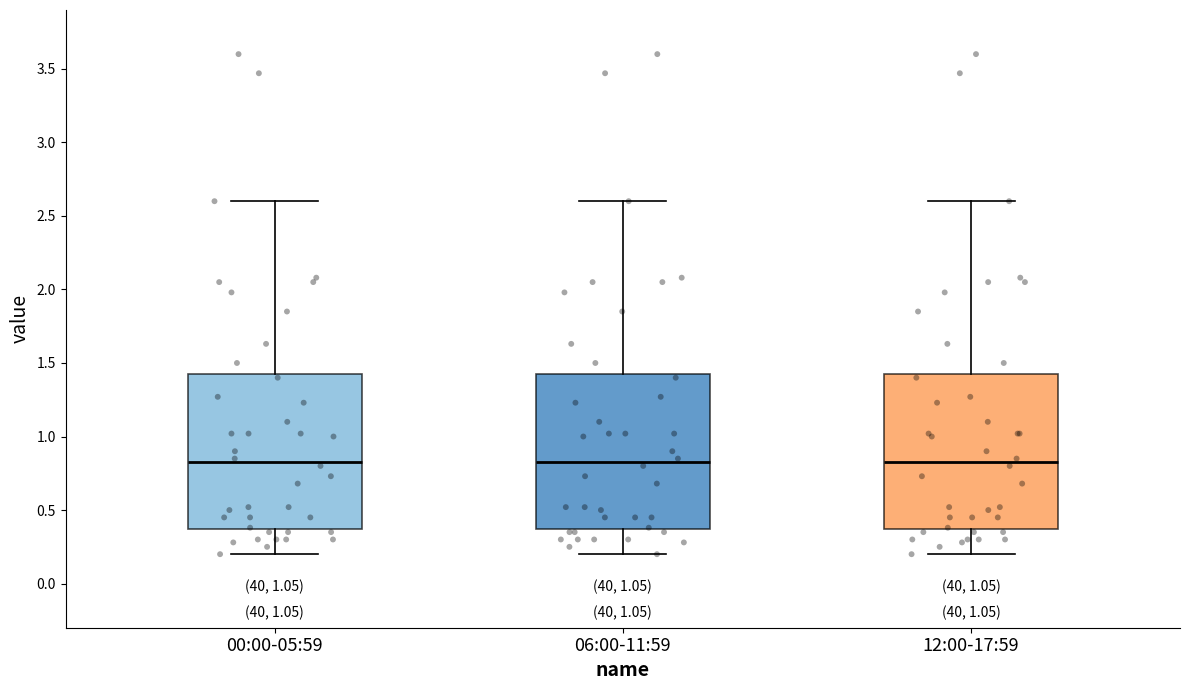

Reading left to right, read every box against the y-axis: the position of its median line, the range the box covers, and the ends of its whiskers. The values are not printed on the chart, so give them approximately, as read against the axis.

00:00-05:59: median 0.85, box 0.35 to 1.45, whiskers 0.20 to 2.60
06:00-11:59: median 0.85, box 0.35 to 1.45, whiskers 0.20 to 2.60
12:00-17:59: median 0.85, box 0.35 to 1.45, whiskers 0.20 to 2.60